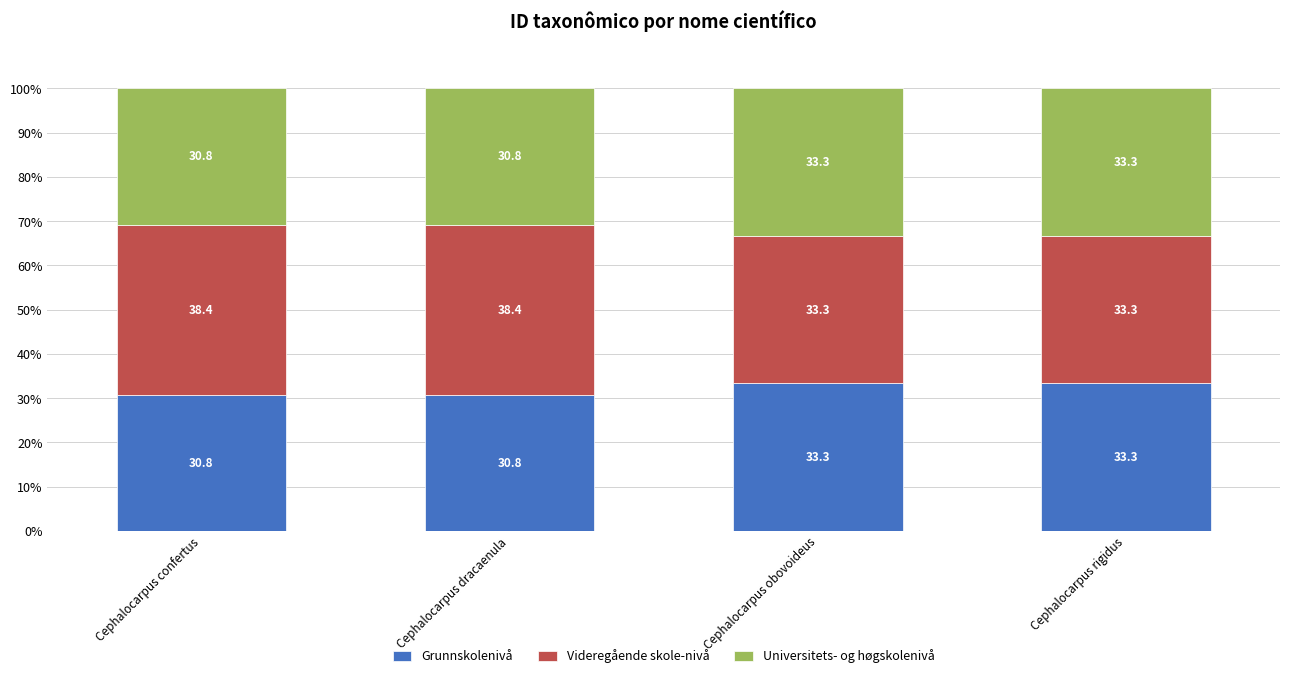

True or false: Grunnskolenivå has a value of 21.5 at Cephalocarpus rigidus.

False